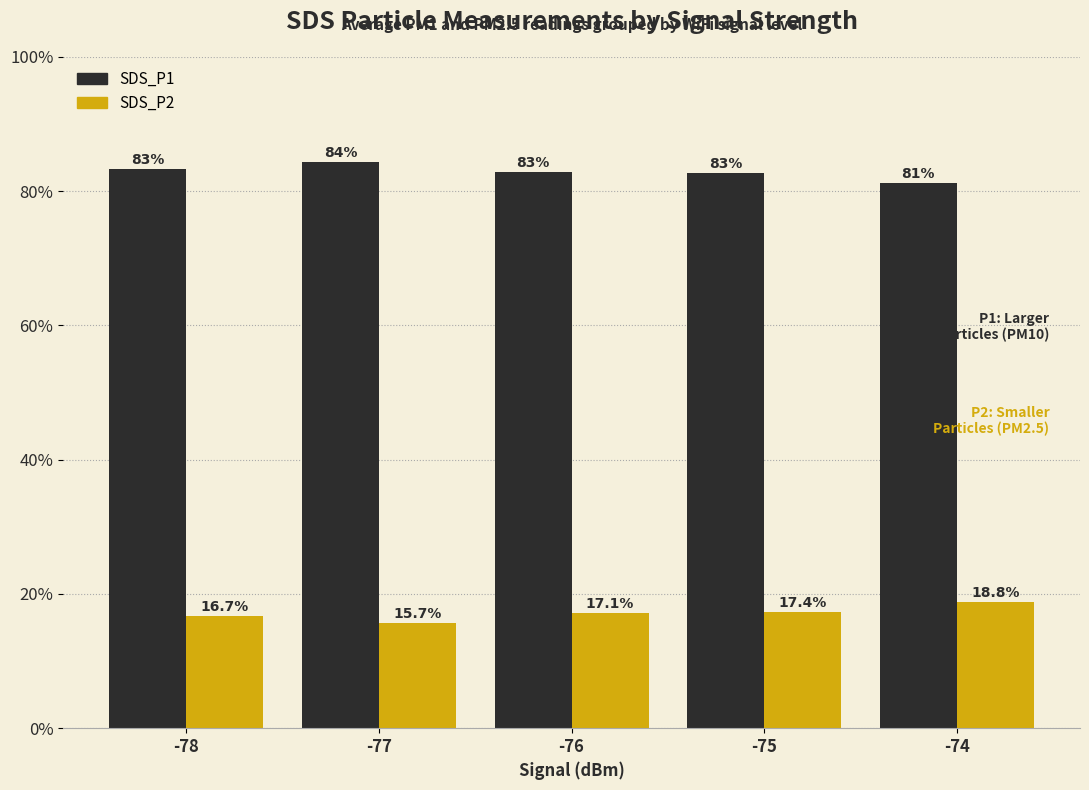

At which label does SDS_P2 first exceed 17?

-76